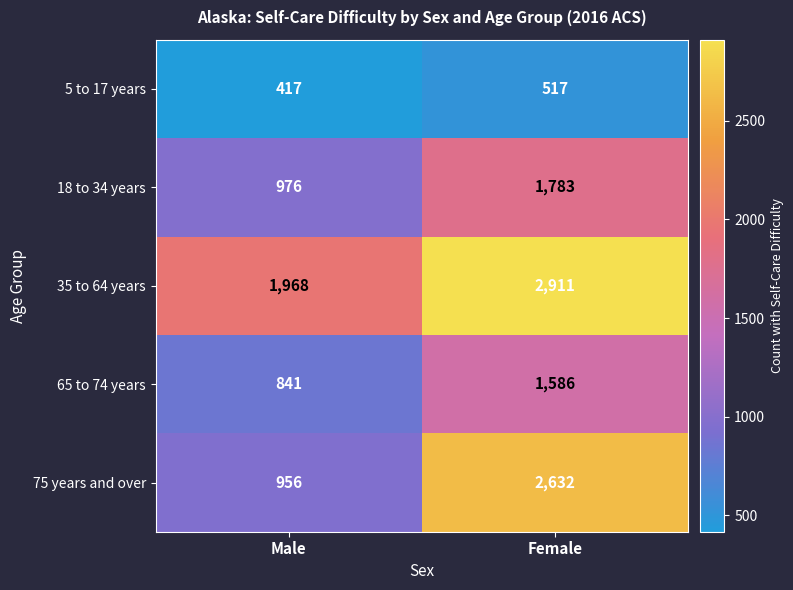

At which category is the sum across all series the highest?

Female